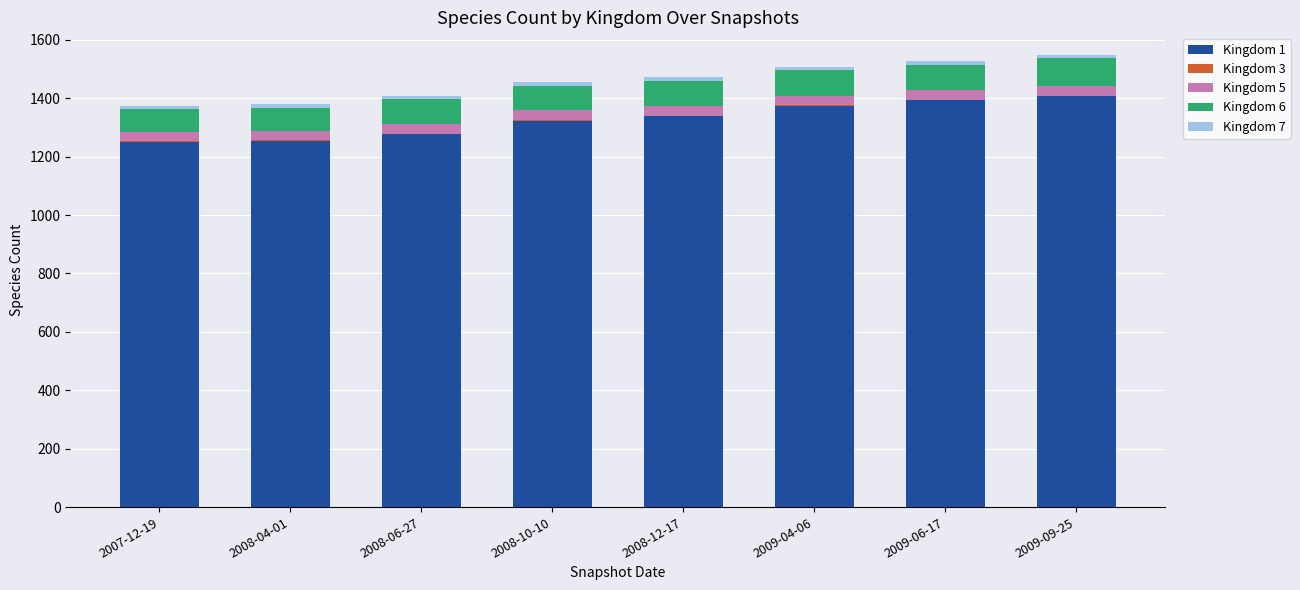

What position from the right is 2009-04-06?

3